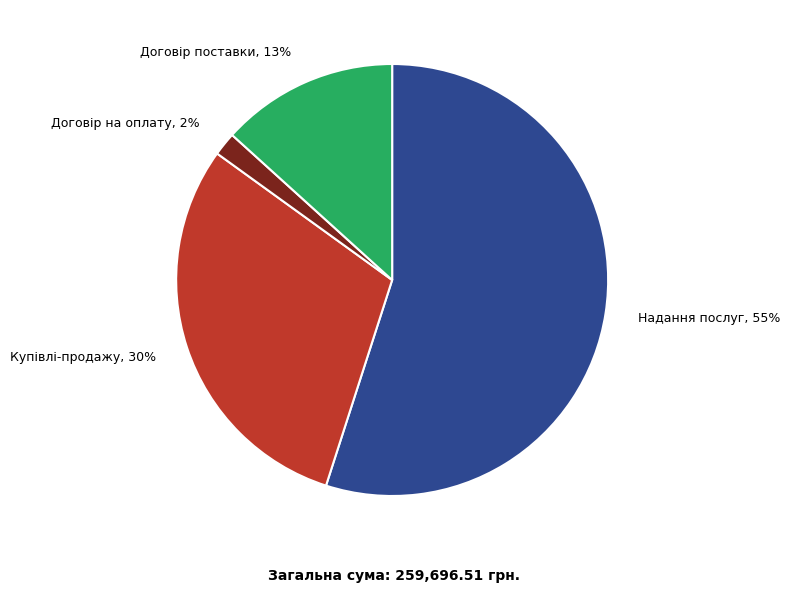

Which category accounts for the majority?

Надання послуг, 55%